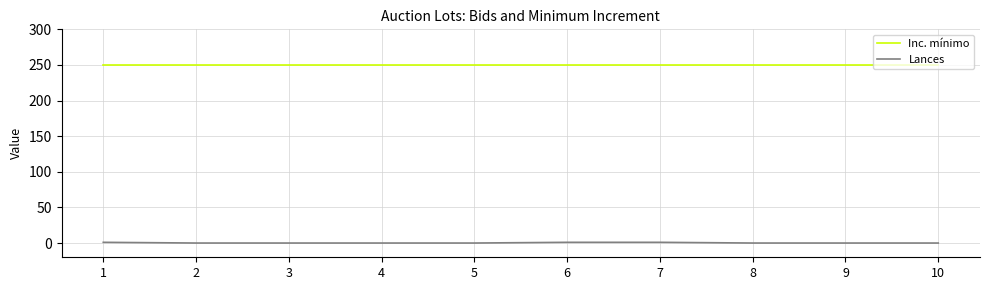

What is the sum of all Inc. mínimo values?

2500